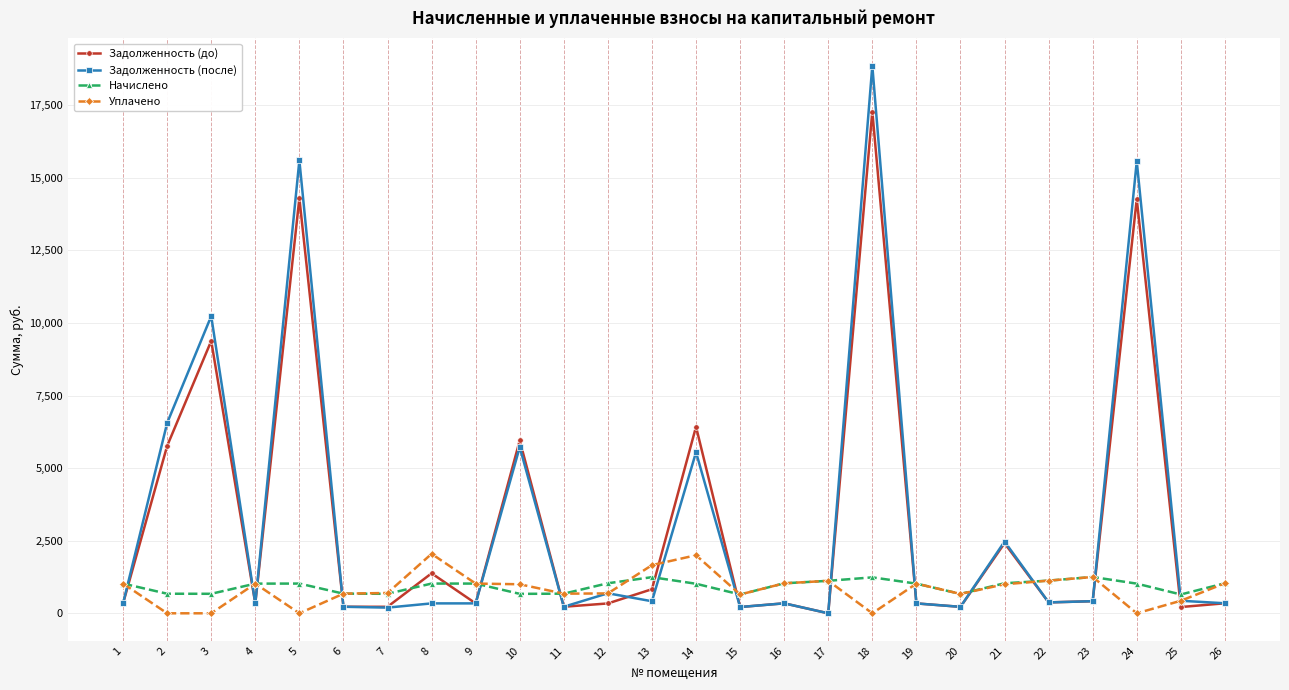

What is the maximum value for Задолженность (после)?

18858.0